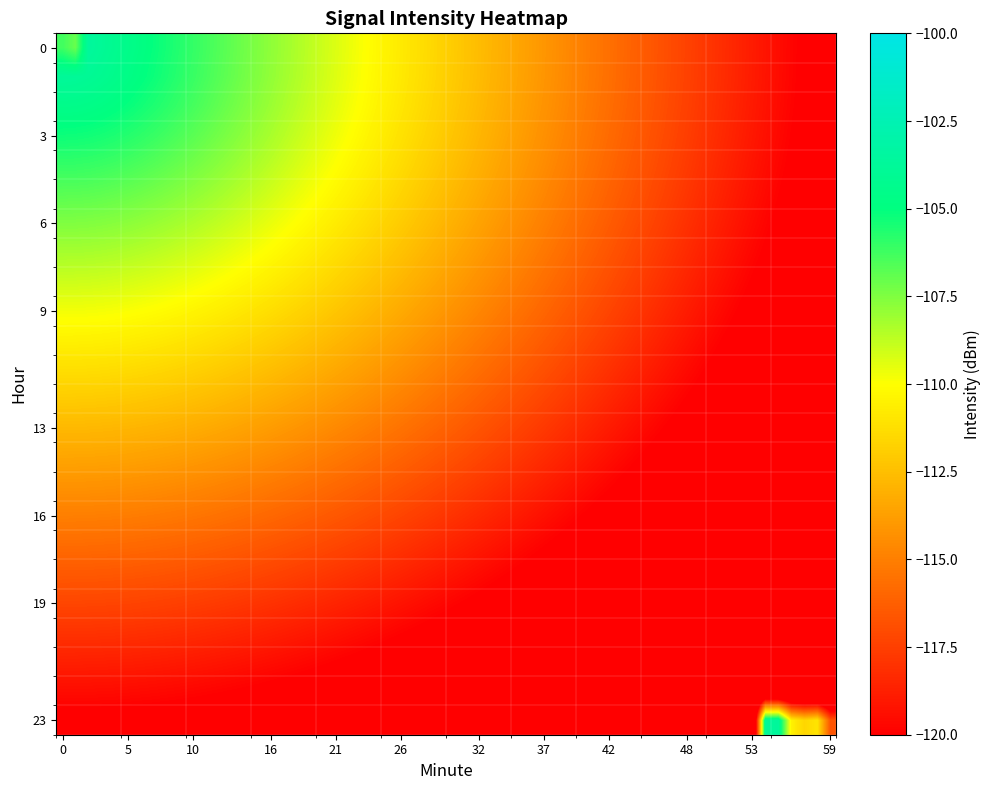

Which series has the largest total across all categories?

hour_0